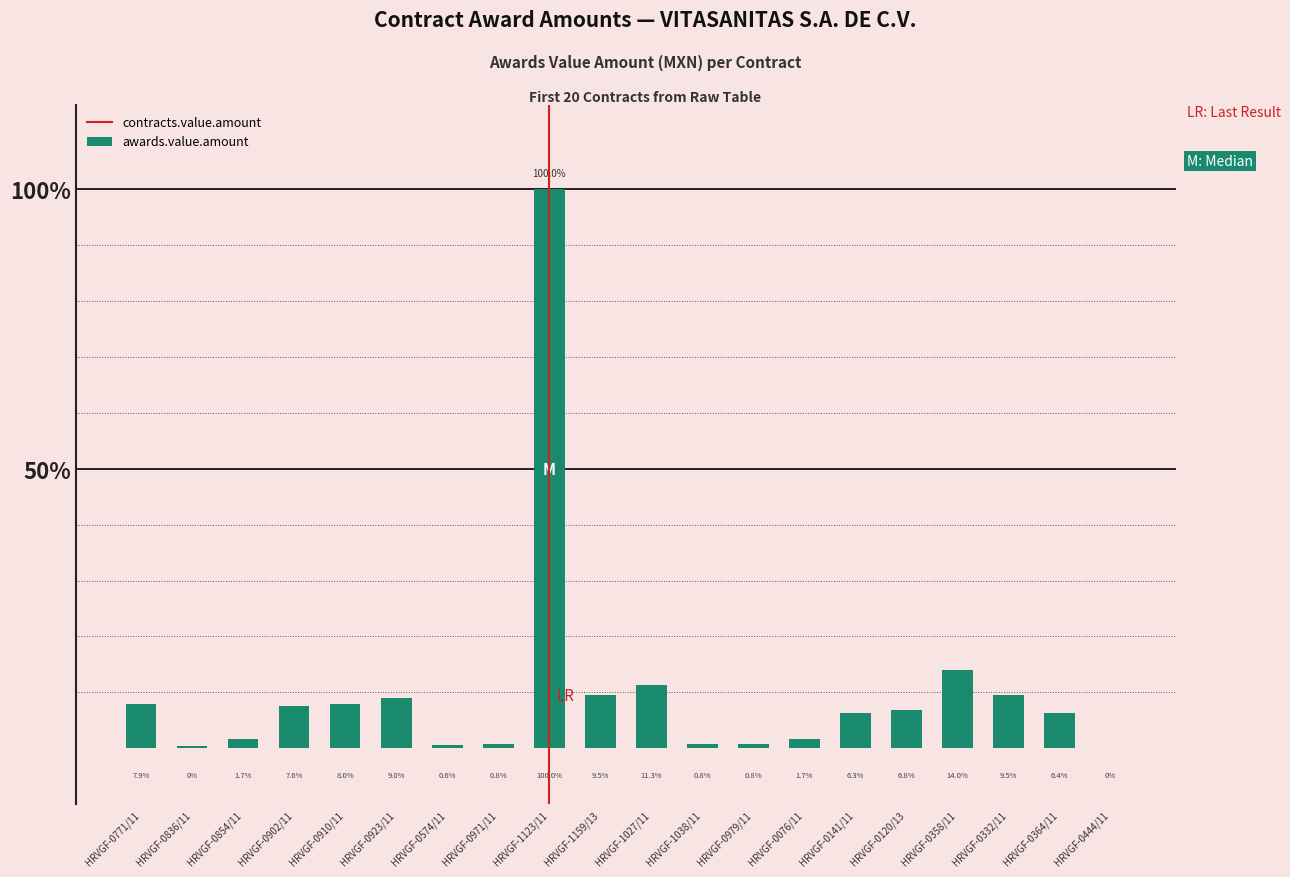

Is it true that the value at HRVGF-0364/11 is 6.4?

True